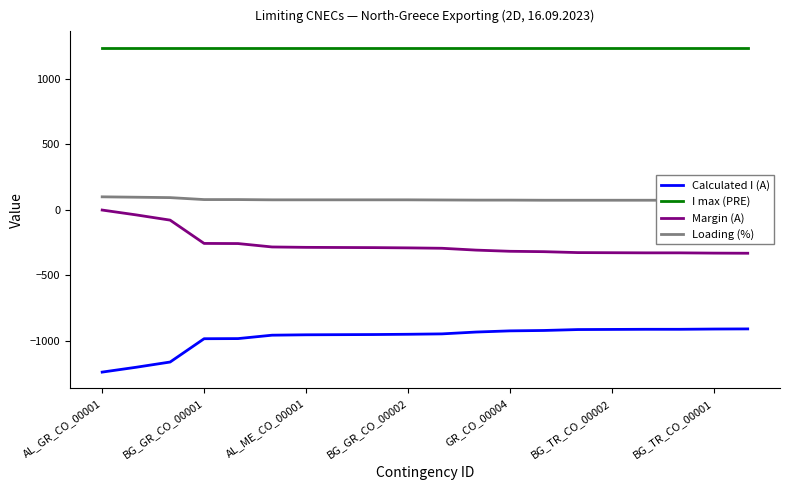

Which series has the largest total across all categories?

I max (PRE)